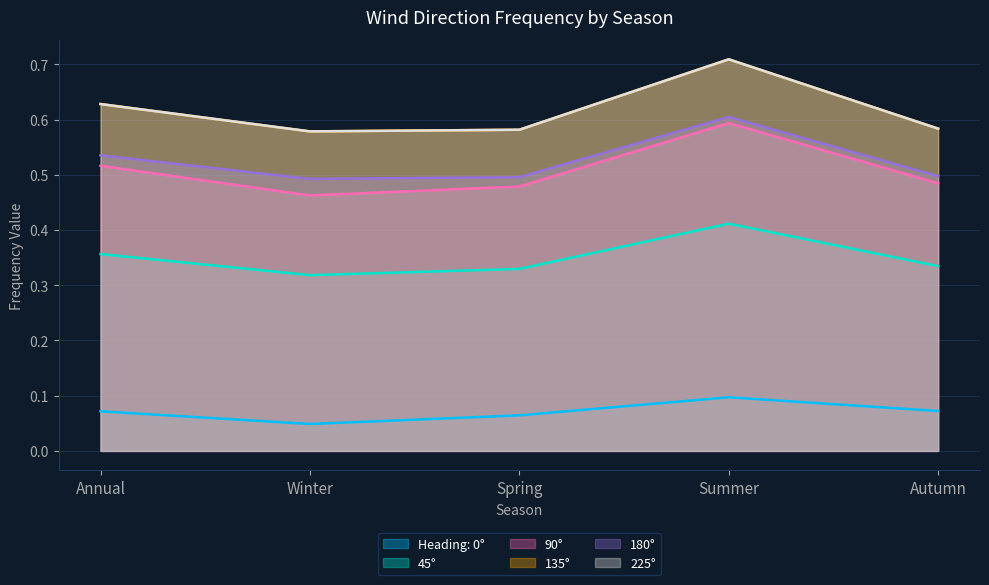

In 90°, how many points are higher than both neighbors (excluding endpoints)?

1